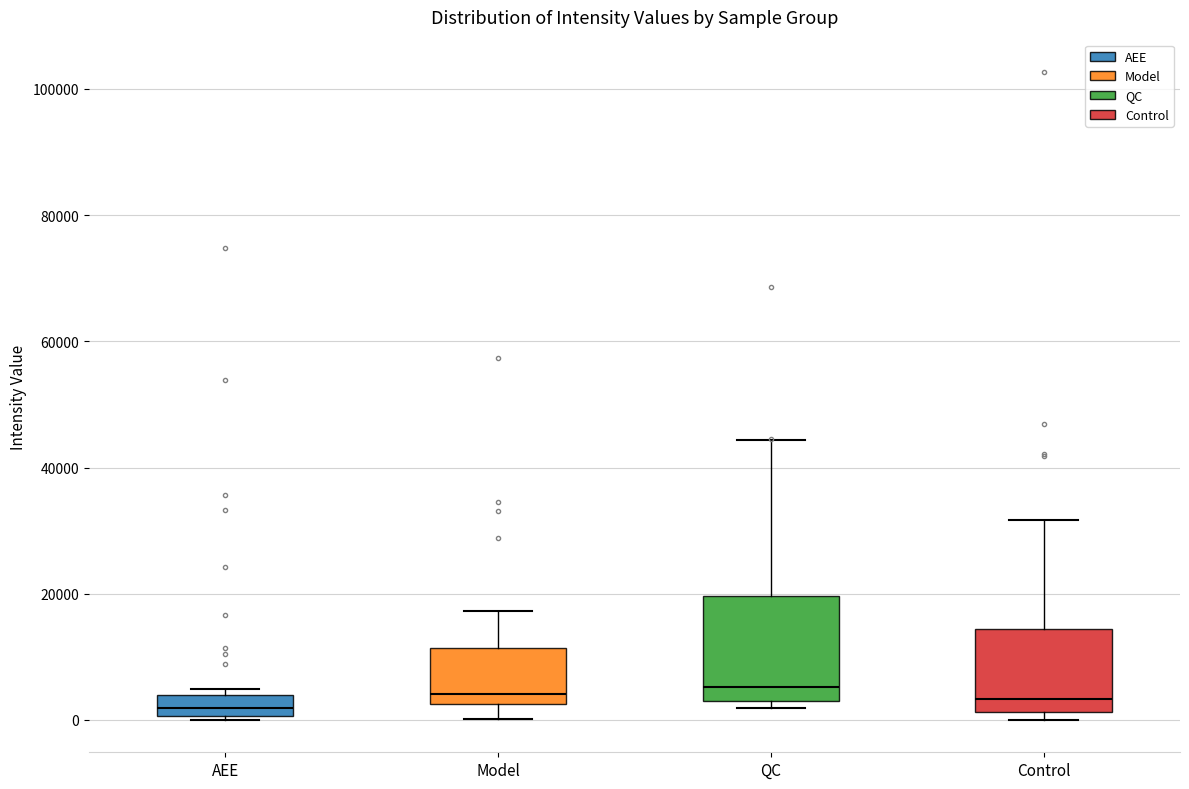

Where does the median line of the box for Model sit on the y-axis? The values are not printed on the chart, so give them approximately, as read against the axis.

4000